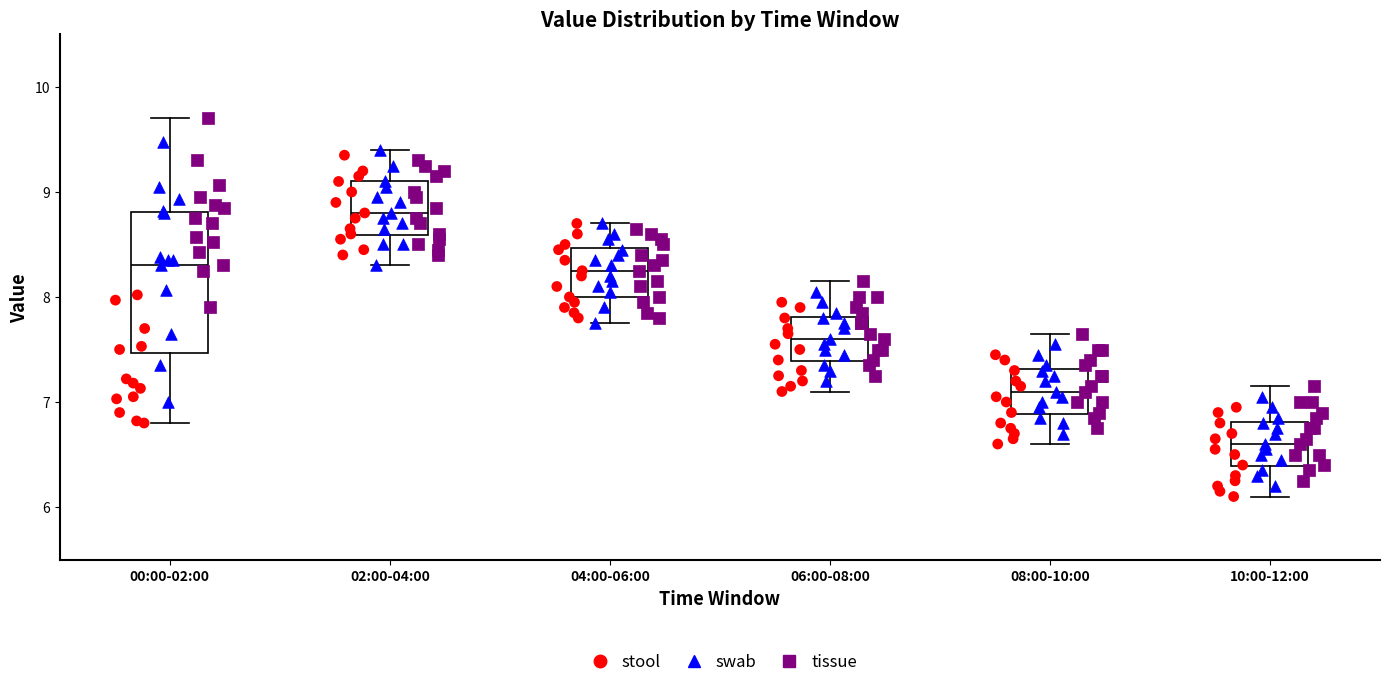

Where does the lower whisker of the box for 00:00-02:00 end on the y-axis? The values are not printed on the chart, so give them approximately, as read against the axis.

6.8